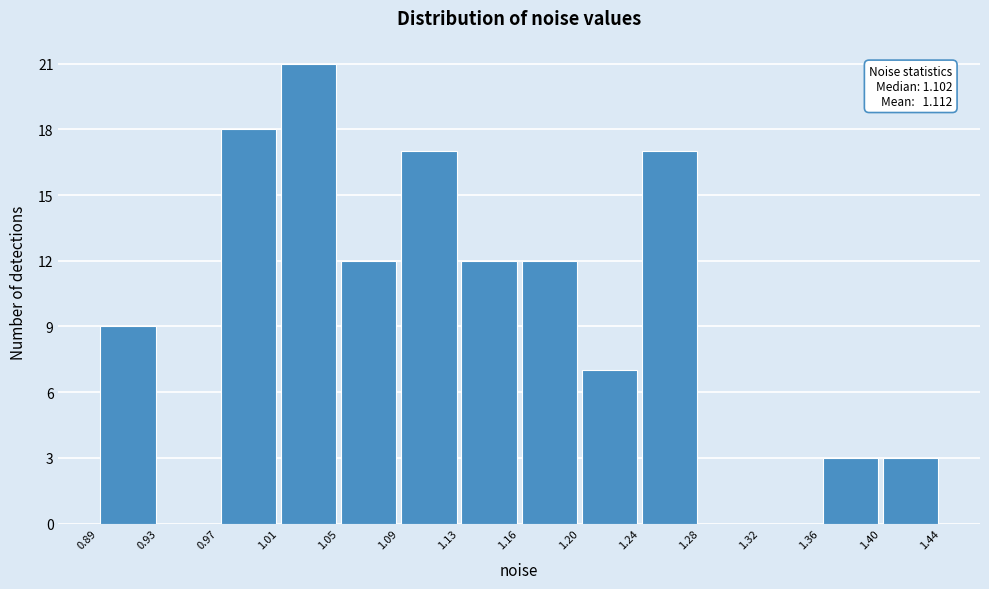

Which range on the x-axis has the tallest bar?

1.01 to 1.05